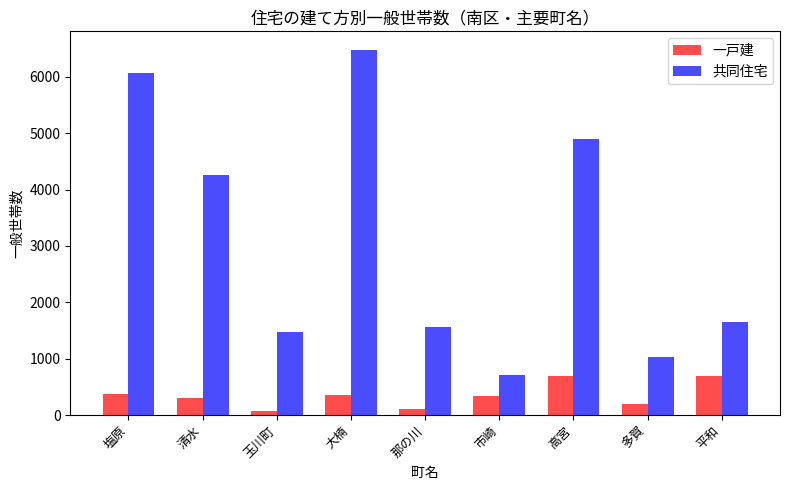

What is the difference between the second highest and second lowest values in the 一戸建 series?

571